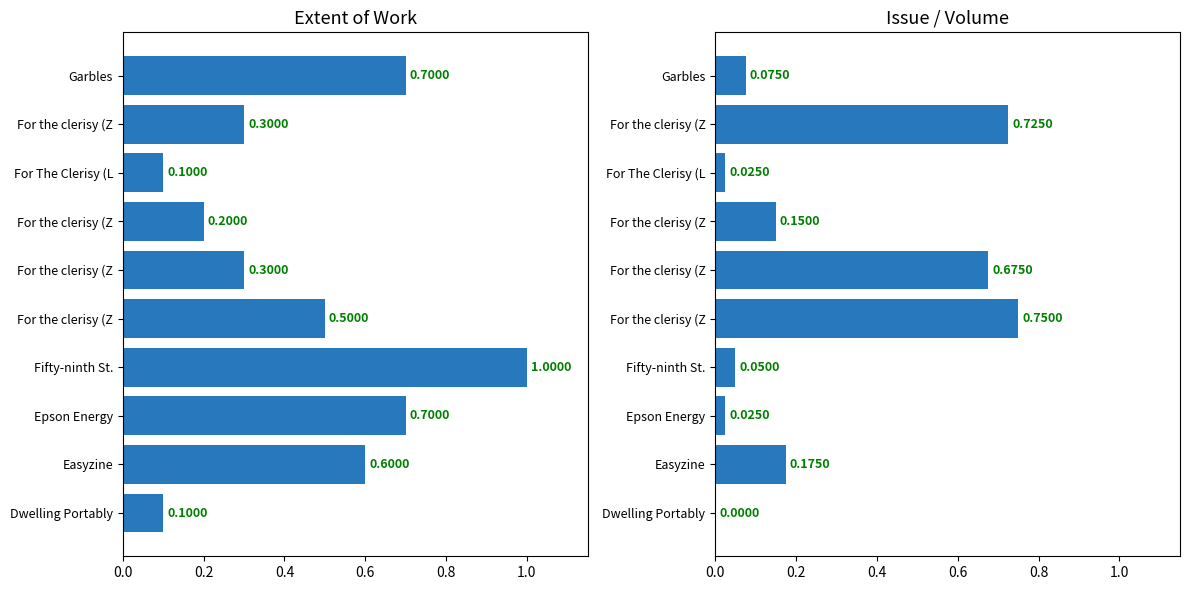

How many groups of bars are there?

10